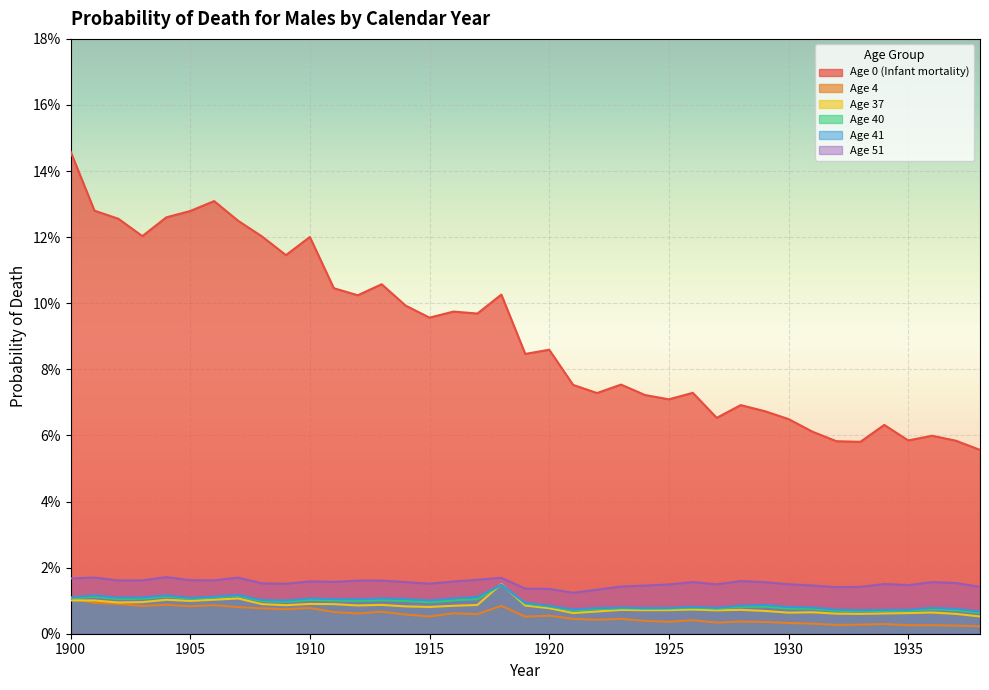

The Age 40 series shows 0.0 at 1916. True or false?

False